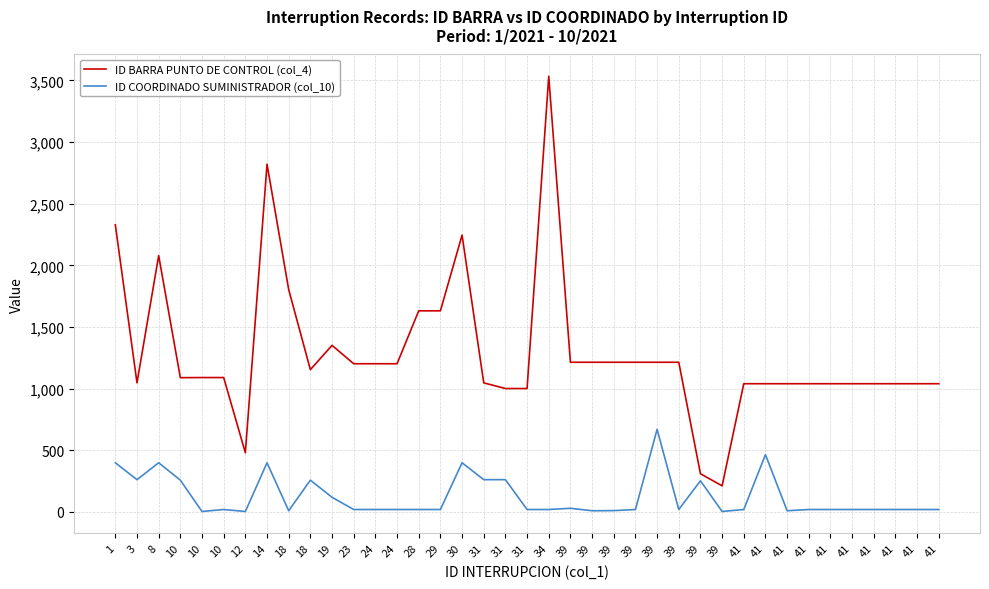

True or false: ID BARRA PUNTO DE CONTROL (col_4) has a value of 2820 at 14.

True